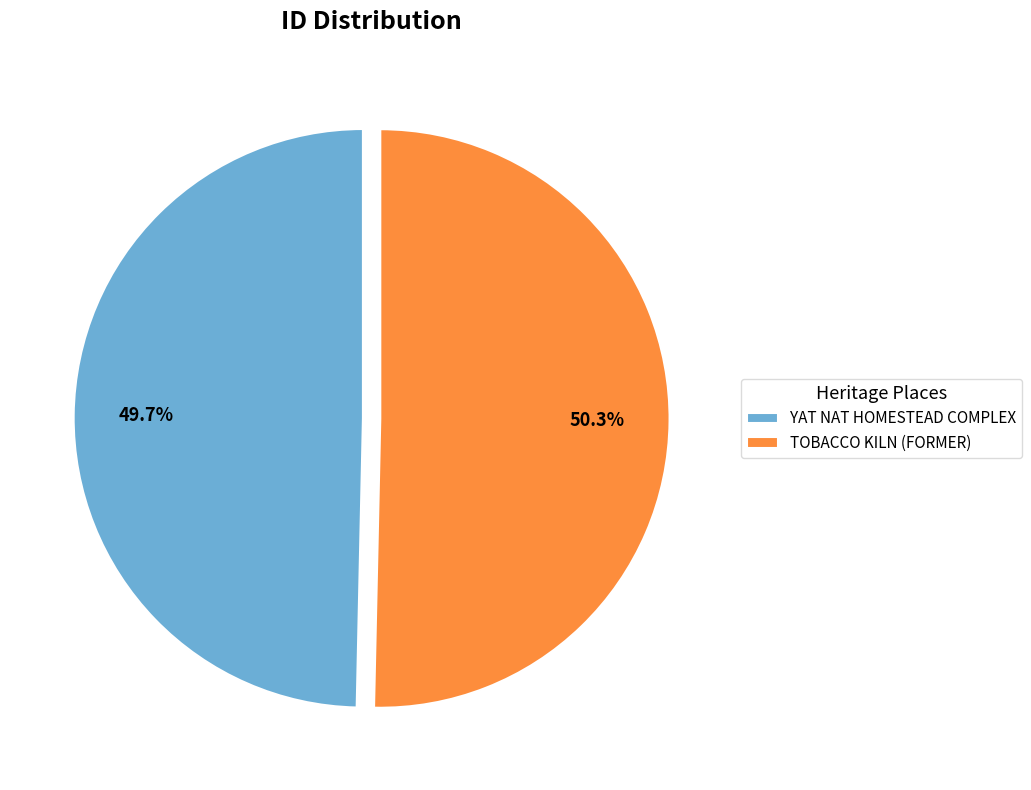

Is there a majority slice in this chart?

Yes